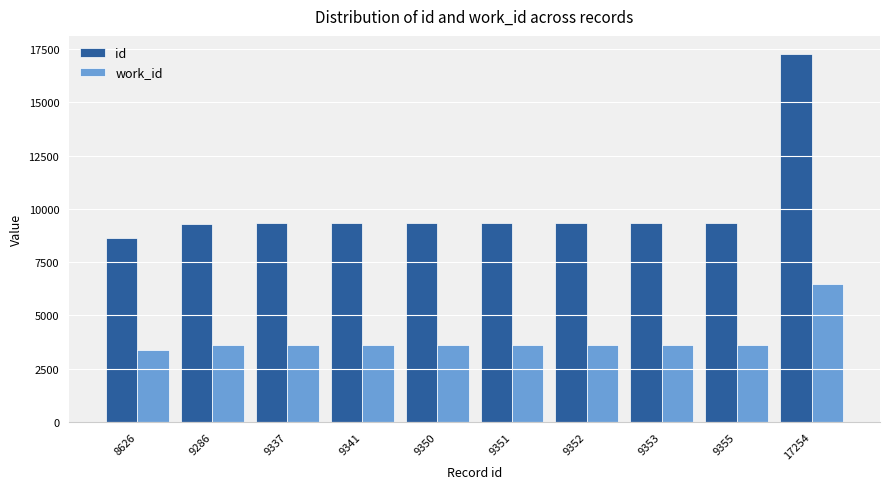

List the series in order of their overall mean, lowest first.

work_id, id